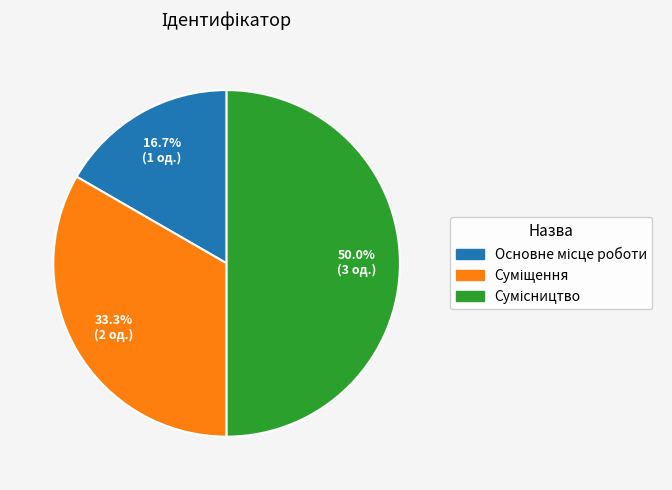

Count the number of slices in the pie.

3